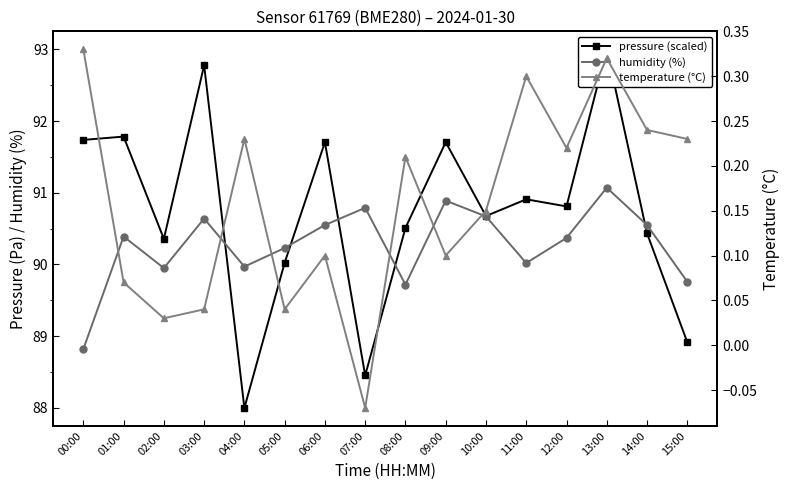

What is the average value of the humidity (%) series?

90.3